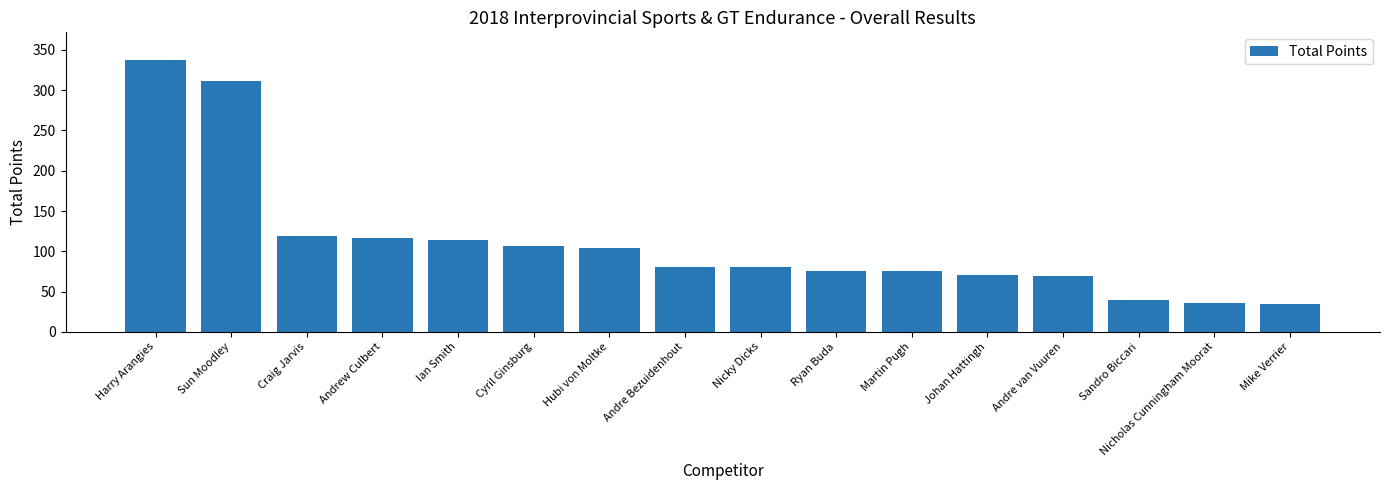

At which category does the chart reach its peak across all series?

Harry Arangies